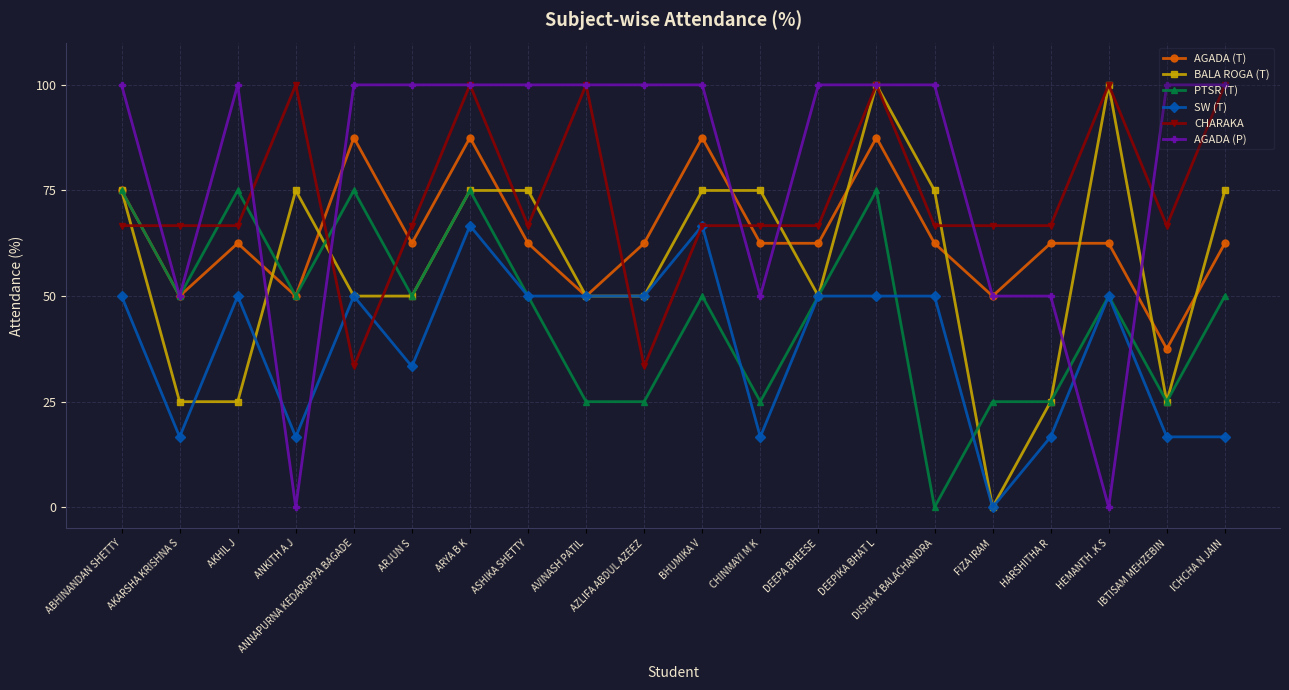

True or false: BALA ROGA (T) and AGADA (T) cross at least once.

True